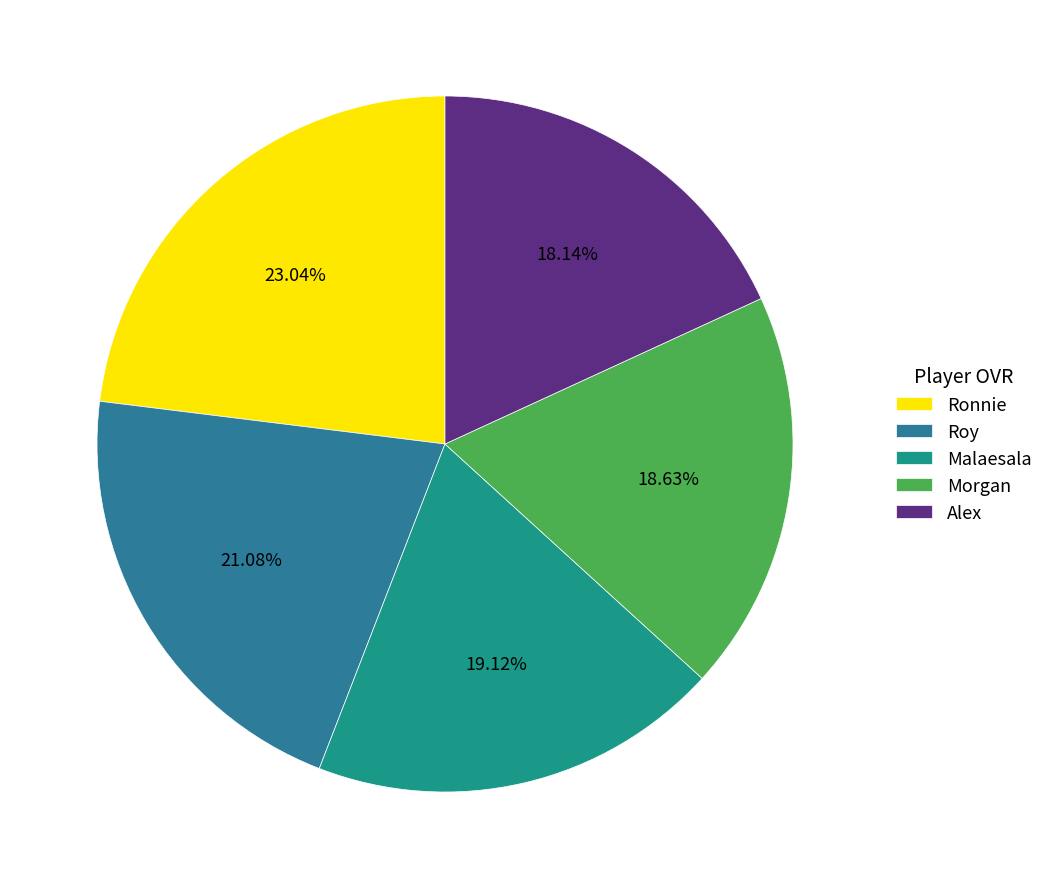

Rank the categories by value from lowest to highest.

Alex, Morgan, Malaesala, Roy, Ronnie